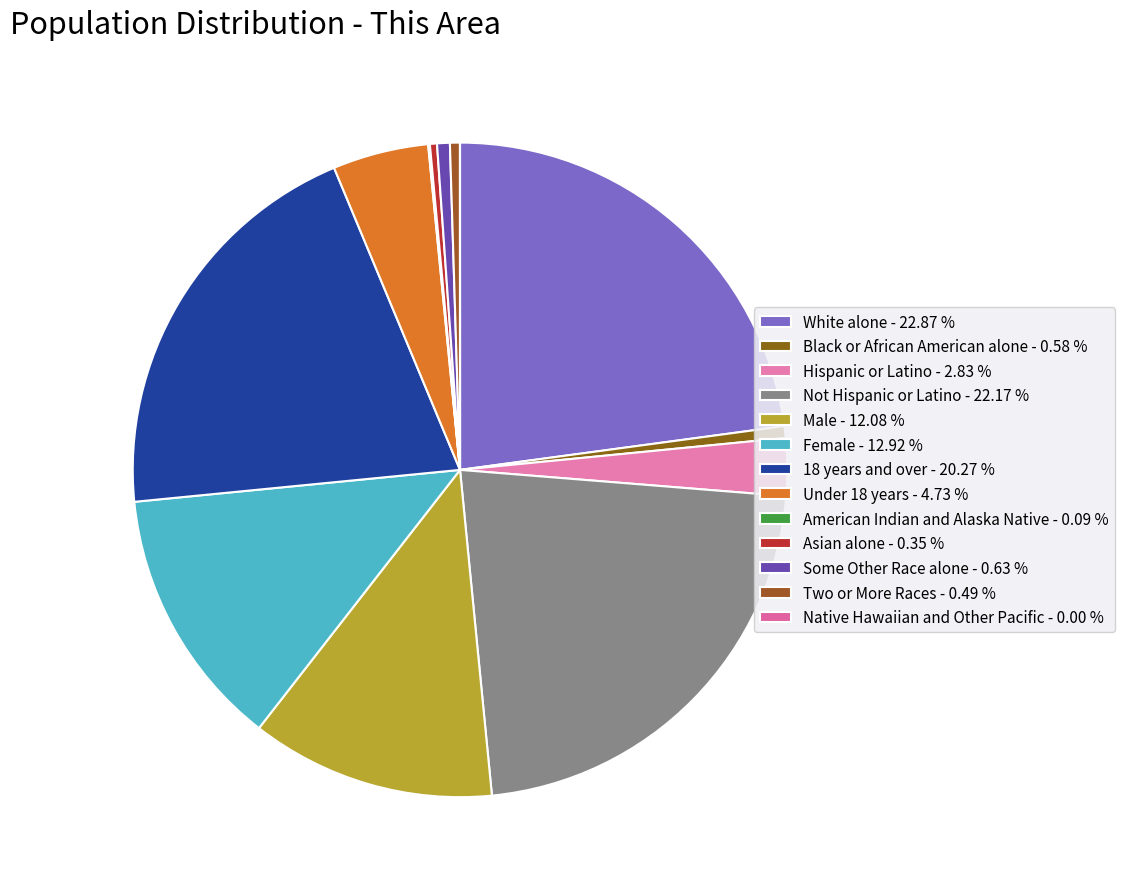

Combined, what portion of the pie is Asian alone and Some Other Race alone?

1.0%